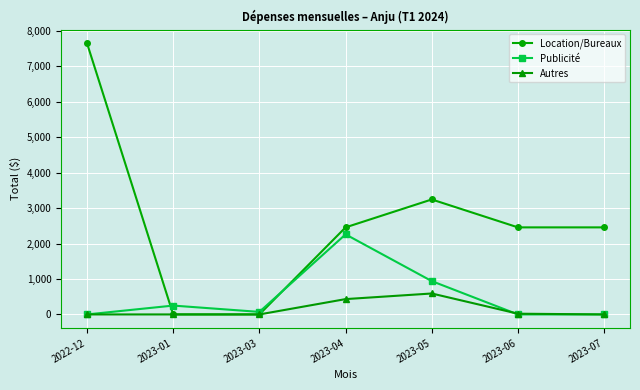

What position from the left is 2023-07?

7